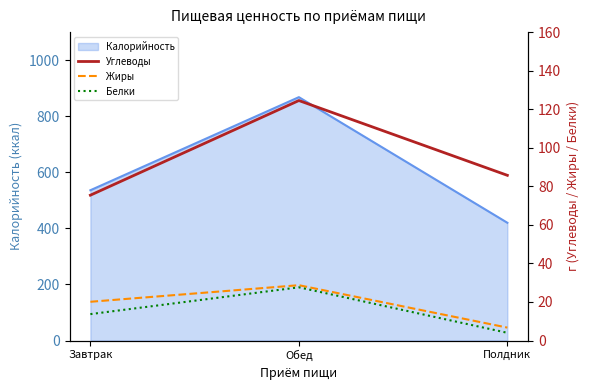

Which has a higher value, Завтрак or Обед?

Обед